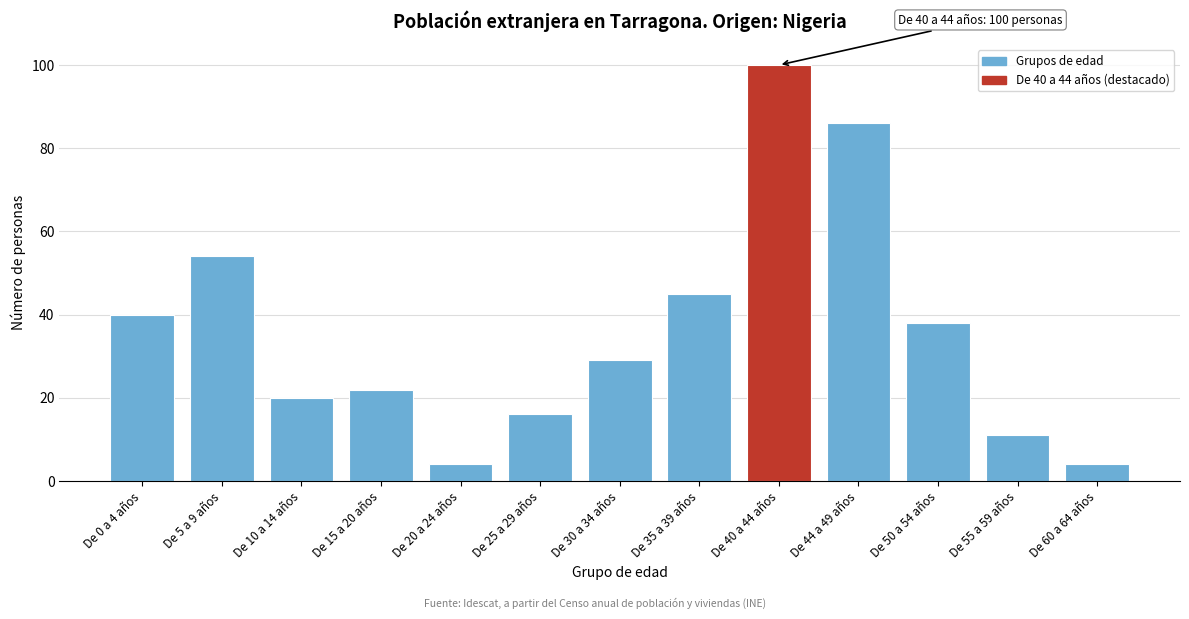

Reading right to left, list all the values displayed in this chart.

De 60 a 64 años=4	De 55 a 59 años=11	De 50 a 54 años=38	De 44 a 49 años=86	De 40 a 44 años=100	De 35 a 39 años=45	De 30 a 34 años=29	De 25 a 29 años=16	De 20 a 24 años=4	De 15 a 20 años=22	De 10 a 14 años=20	De 5 a 9 años=54	De 0 a 4 años=40